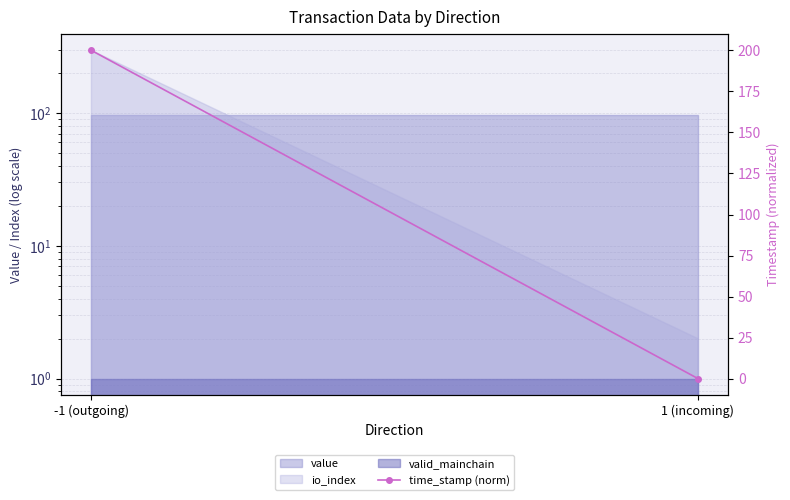

What is the difference between the values at 1 (incoming) and -1 (outgoing)?

200.0